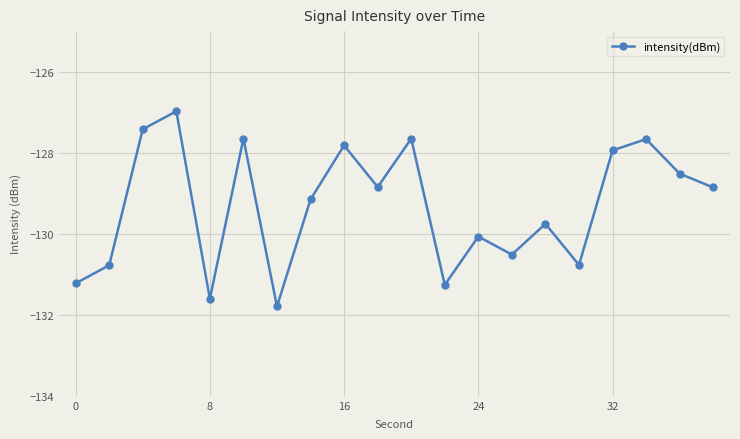

What is the value of the 2nd point from the left?

-130.8